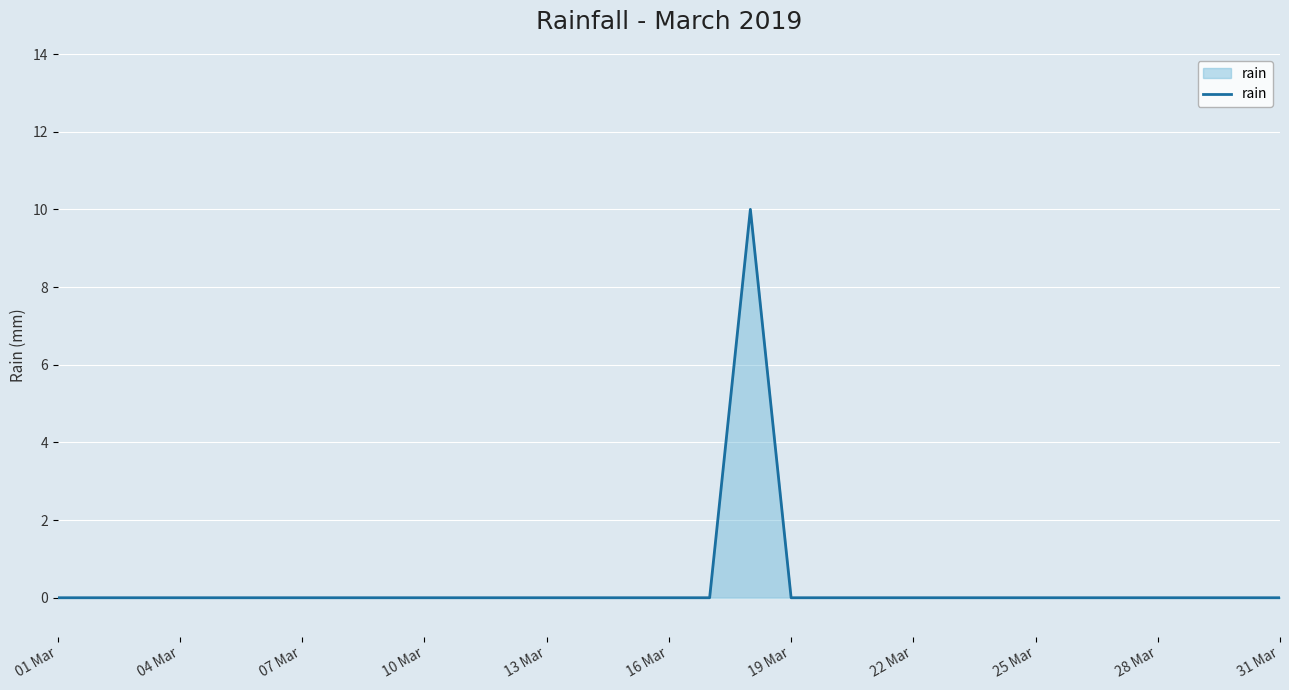

What is the difference between the maximum and minimum values?

10